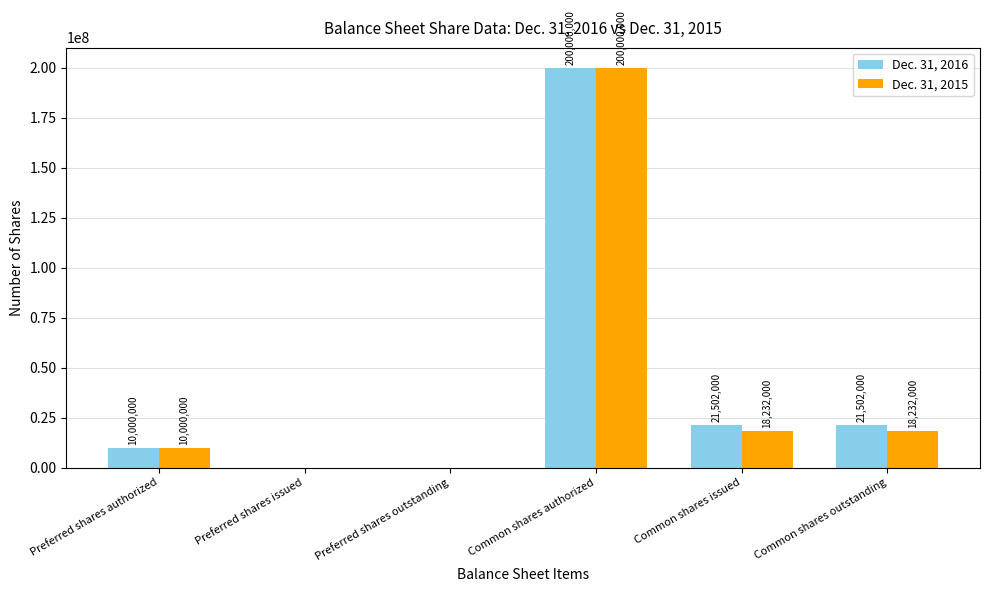

At which category does the chart reach its peak across all series?

Common shares authorized